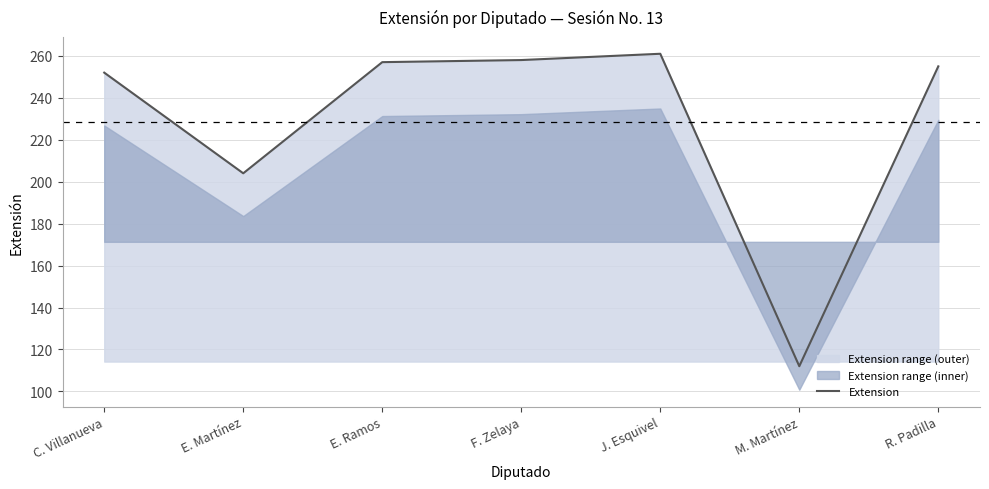

List the labels in order of value, largest first.

J. Esquivel, F. Zelaya, E. Ramos, R. Padilla, C. Villanueva, E. Martínez, M. Martínez